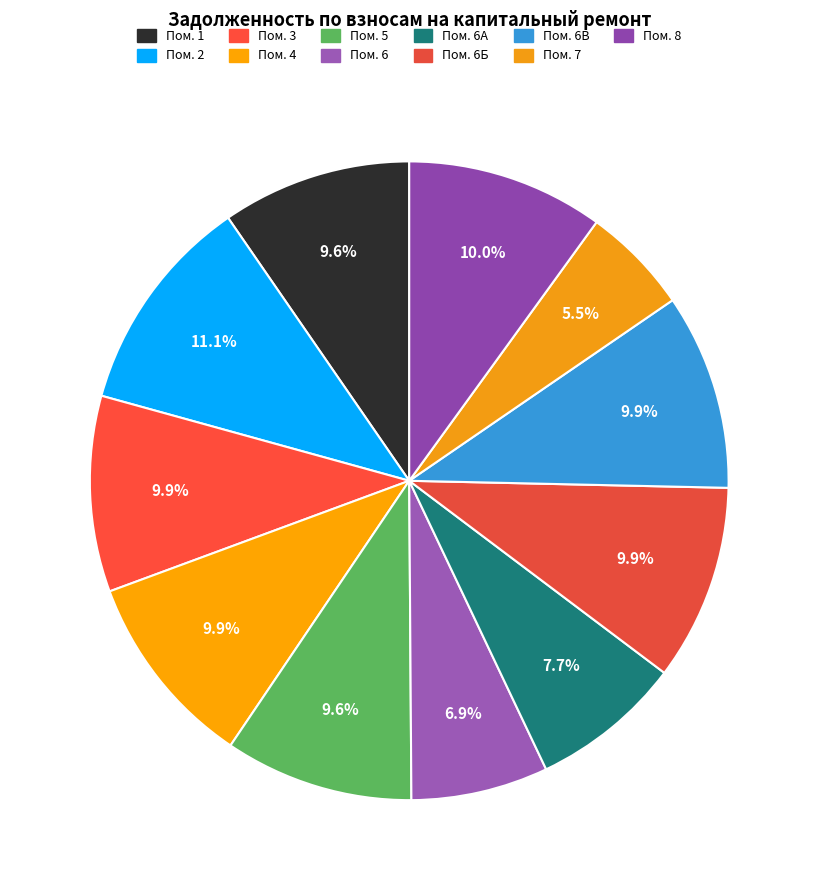

How many slices are in this pie chart?

11